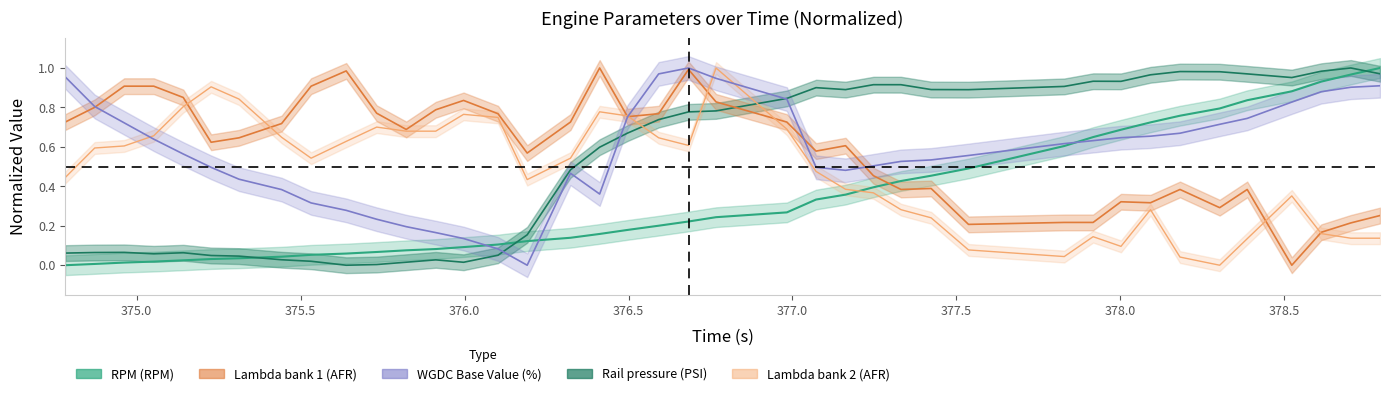

Rank the series by their maximum value, from highest to lowest.

RPM (RPM), Rail pressure (PSI), Lambda bank 1 (AFR), Lambda bank 2 (AFR), WGDC Base Value (%)